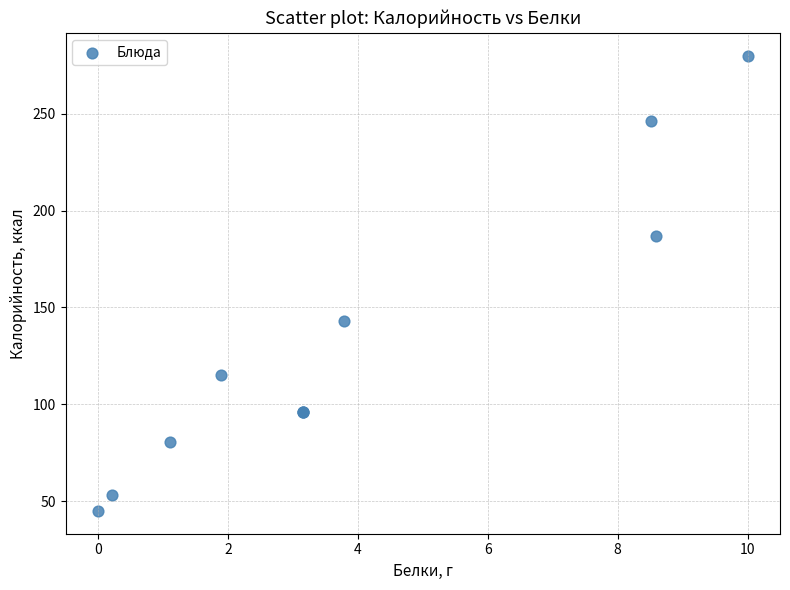

What Y value in the scatter plot is closest to 162?

143.0